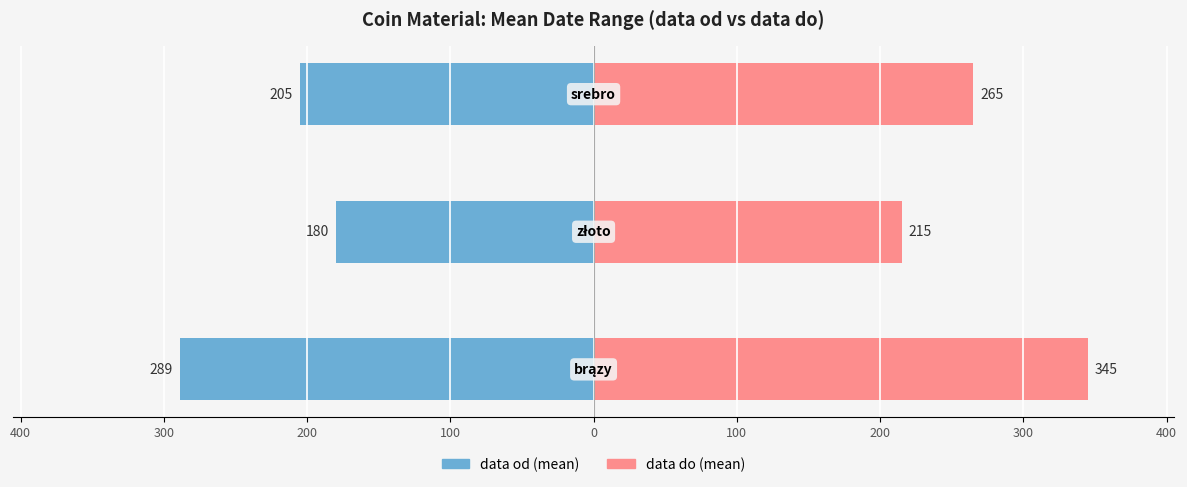

Does the chart contain stacked bars?

No